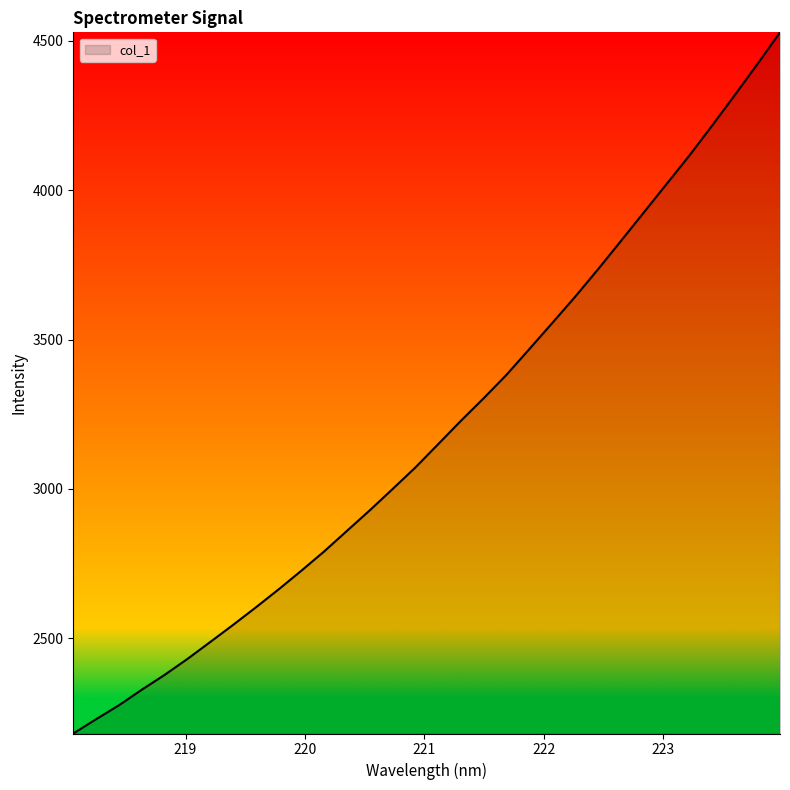

What is the difference between the maximum and minimum values?

2347.9